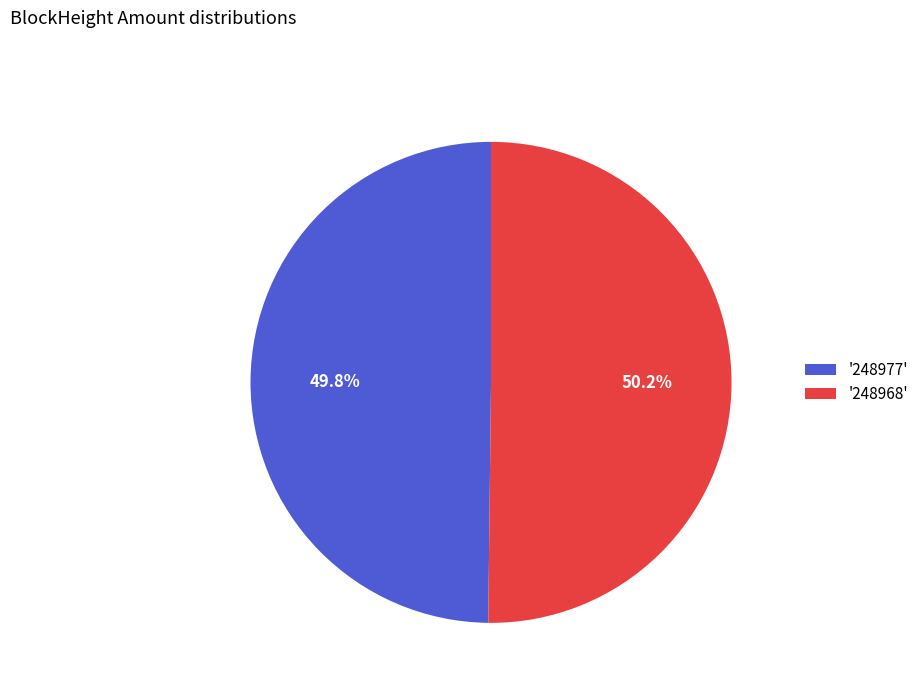

To the nearest percent, what is the difference between the largest and smallest slice percentages?

0%